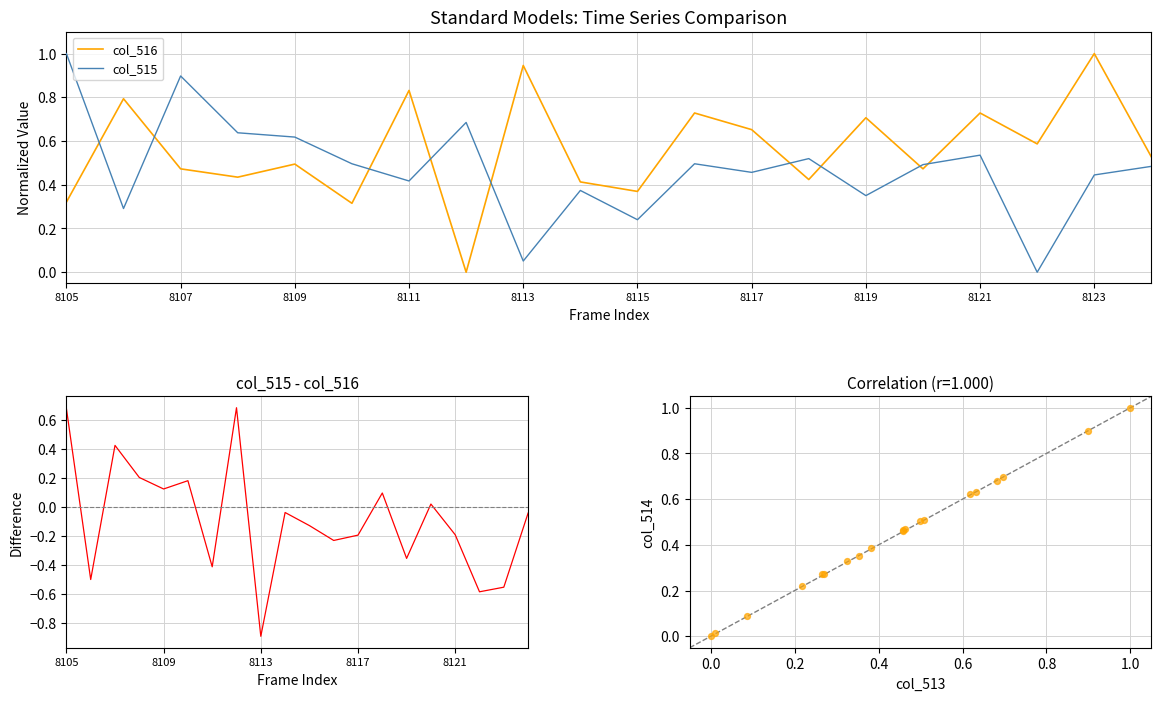

Which series reaches the minimum Y coordinate?

col_515 - col_516